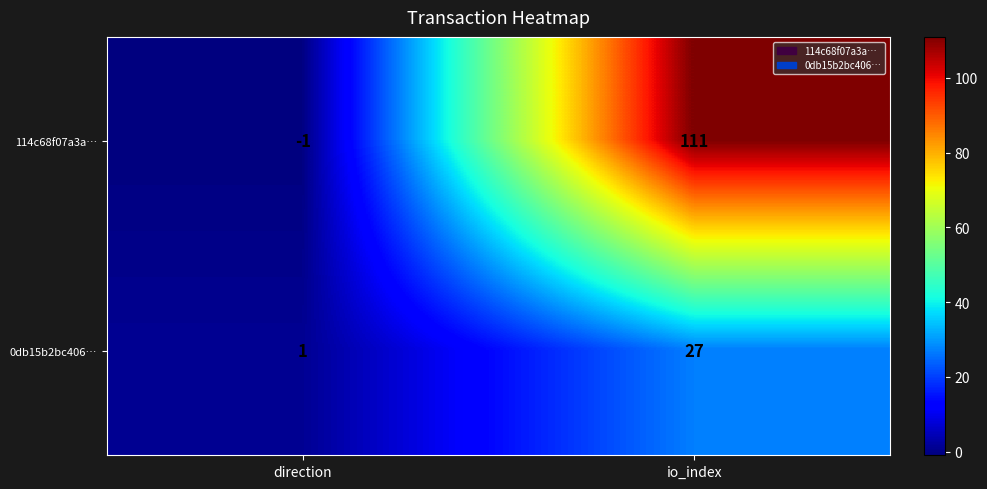

True or false: 114c68f07a3a… has a value of 161 at io_index.

False